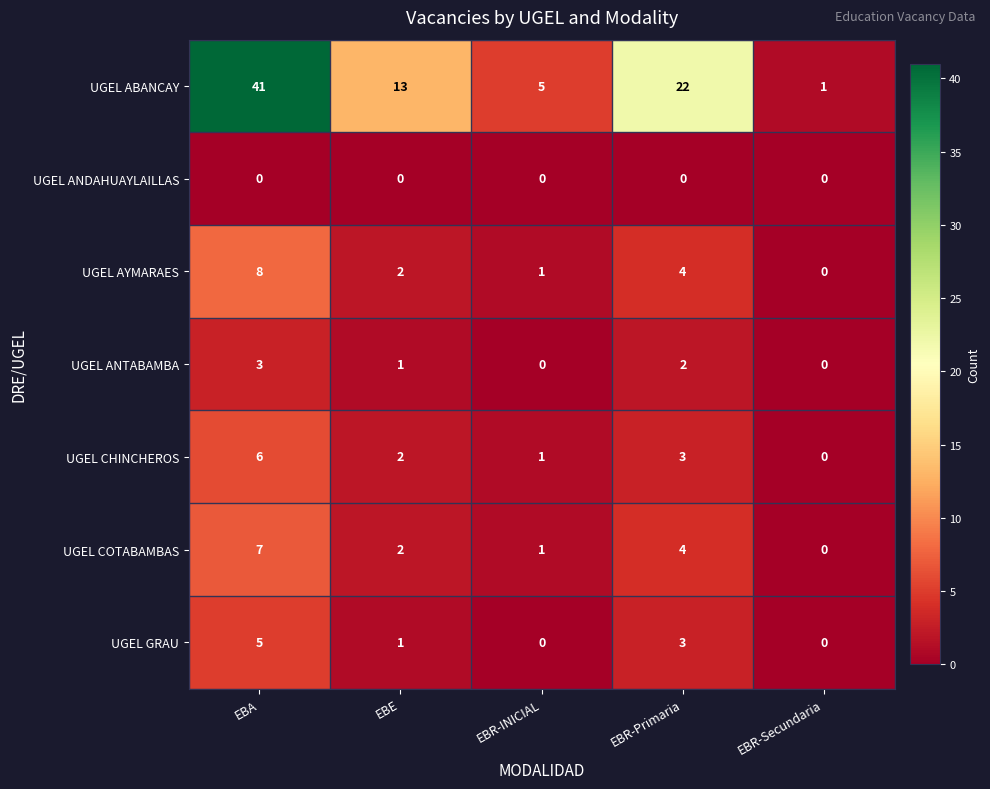

What value does the UGEL ABANCAY series have at EBR-Primaria, to the nearest 10?

20